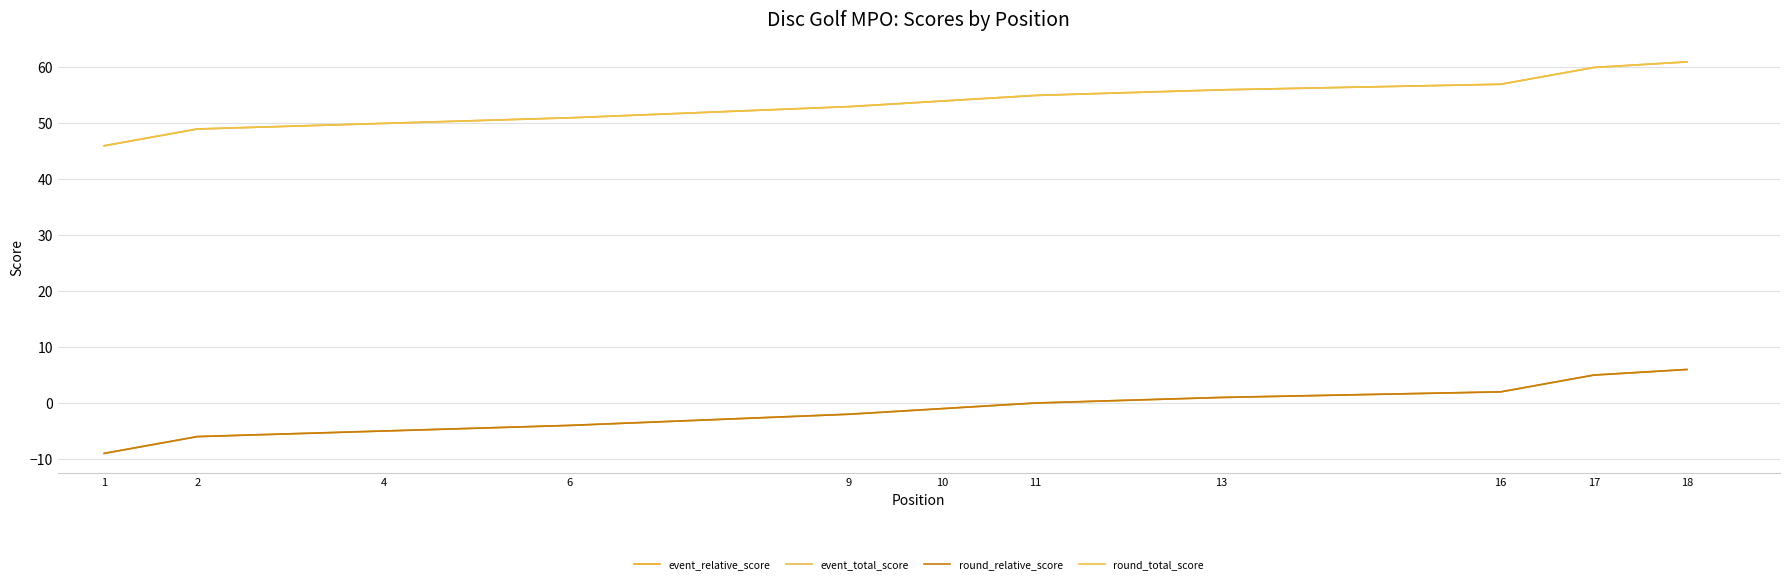

At which category does the chart reach its minimum across all series?

1